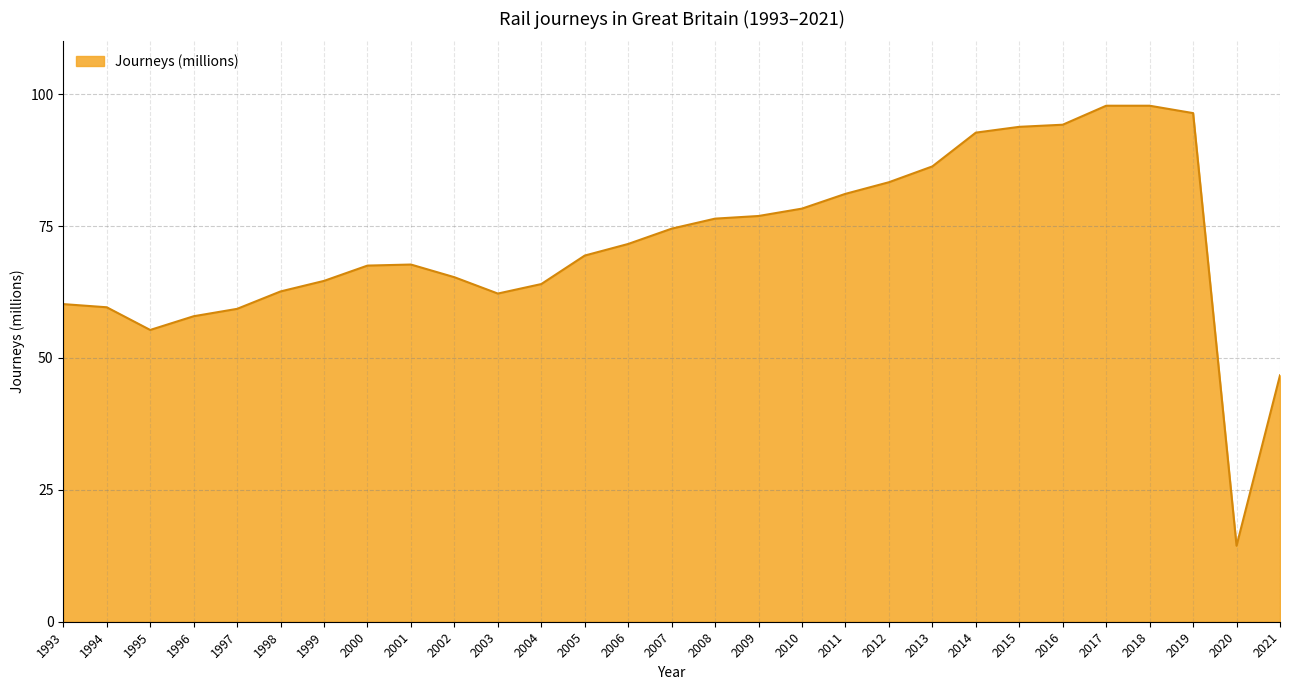

Which category has the lowest value across all series?

2020